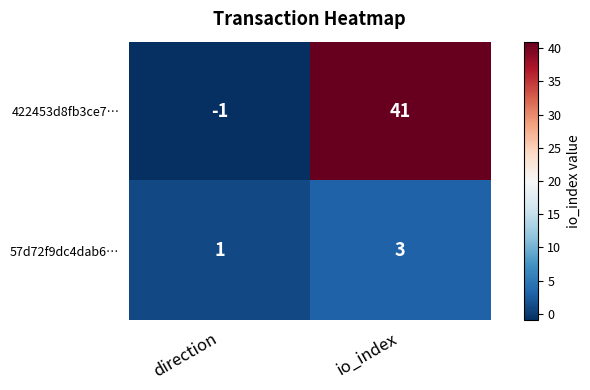

The 57d72f9dc4dab6… series shows 1 at direction. True or false?

True